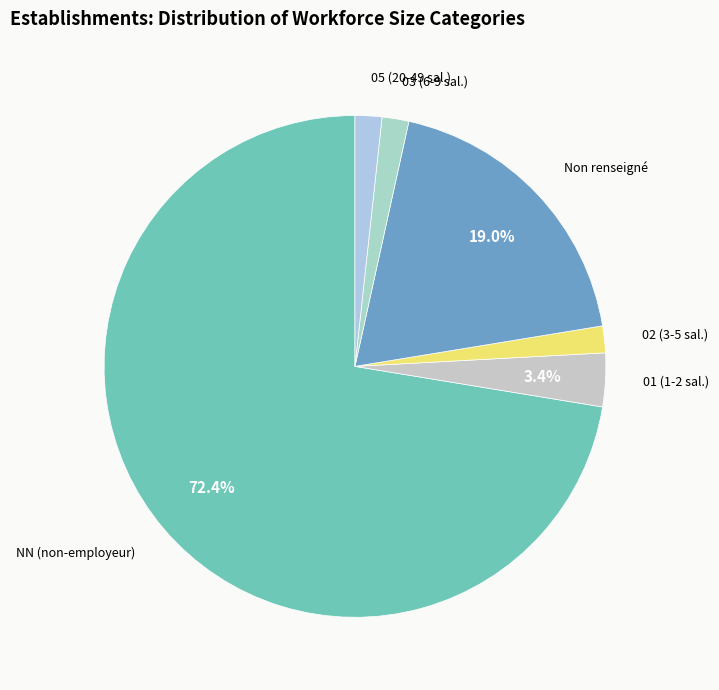

How many slices are in this pie chart?

6